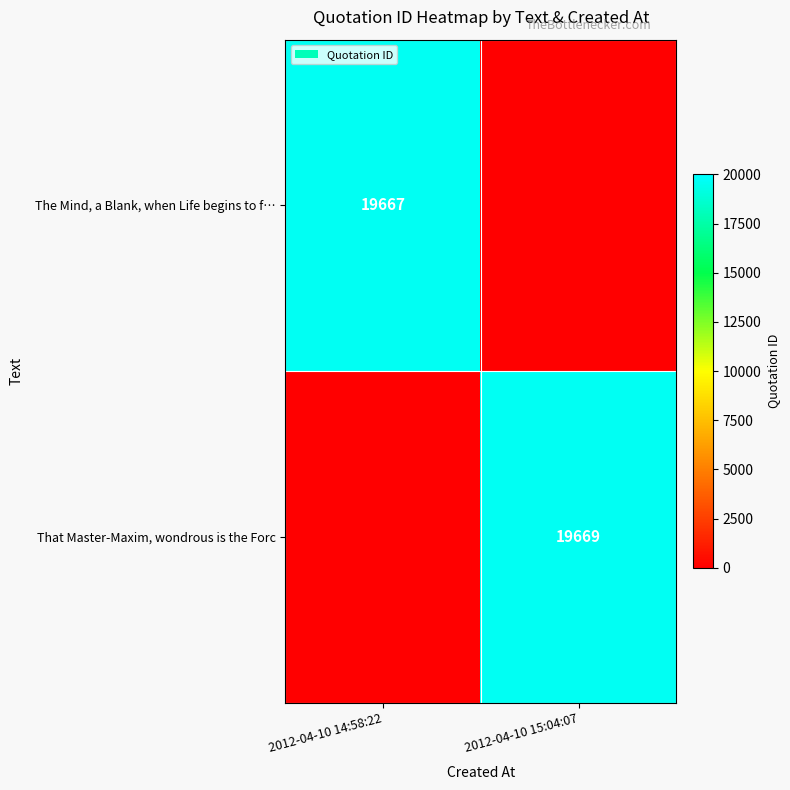

True or false: The Mind, a Blank, when Life begins to f… has a value of 9267 at 2012-04-10 14:58:22.

False